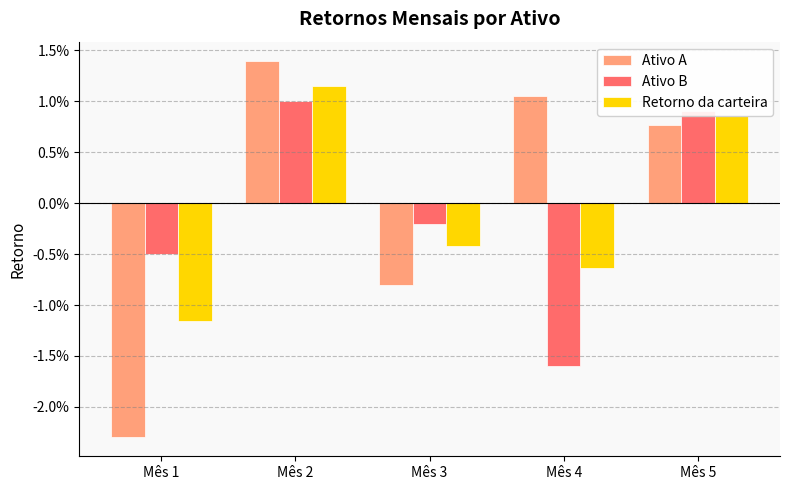

Does the chart contain any negative values?

Yes